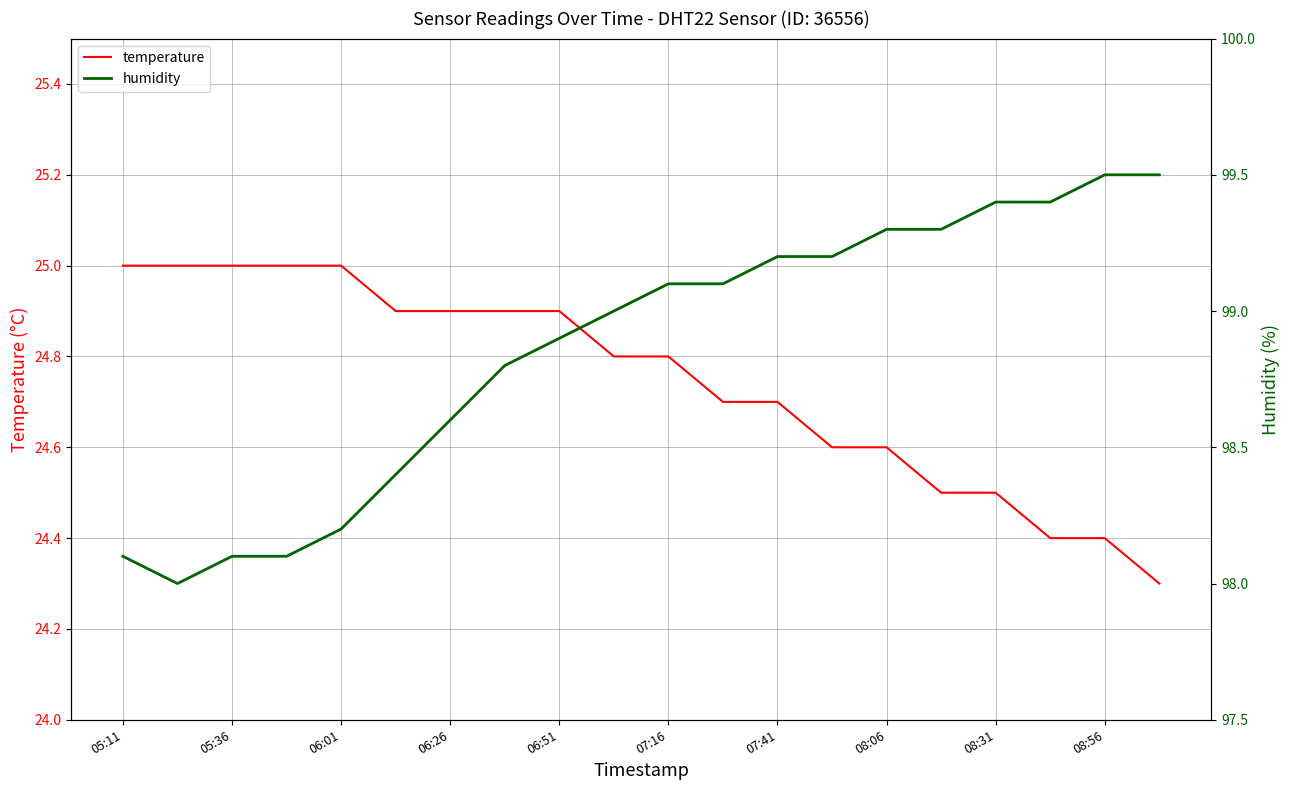

What is the minimum value for humidity?

98.0